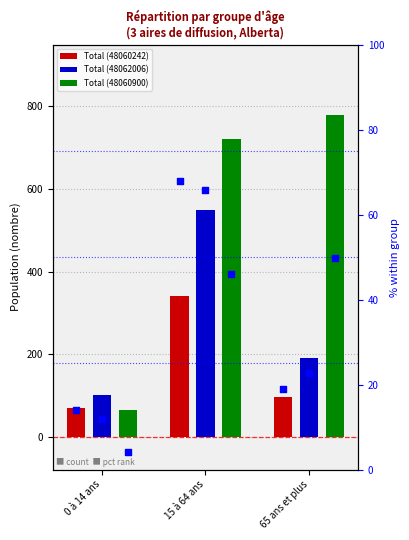

At which category is the sum across all series the highest?

15 à 64 ans